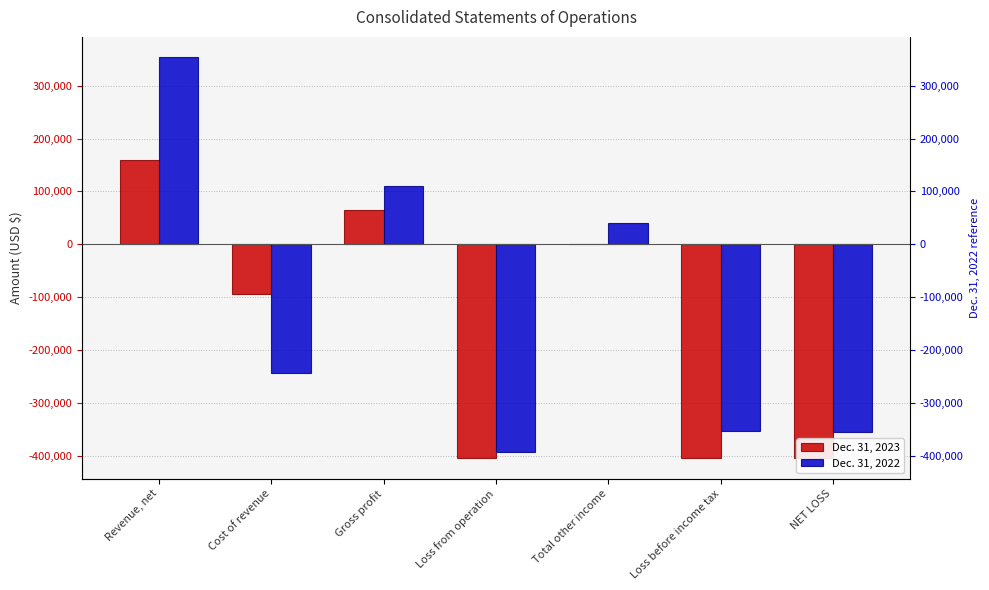

What is the difference between the maximum and minimum values in the Dec. 31, 2023 series?

563112